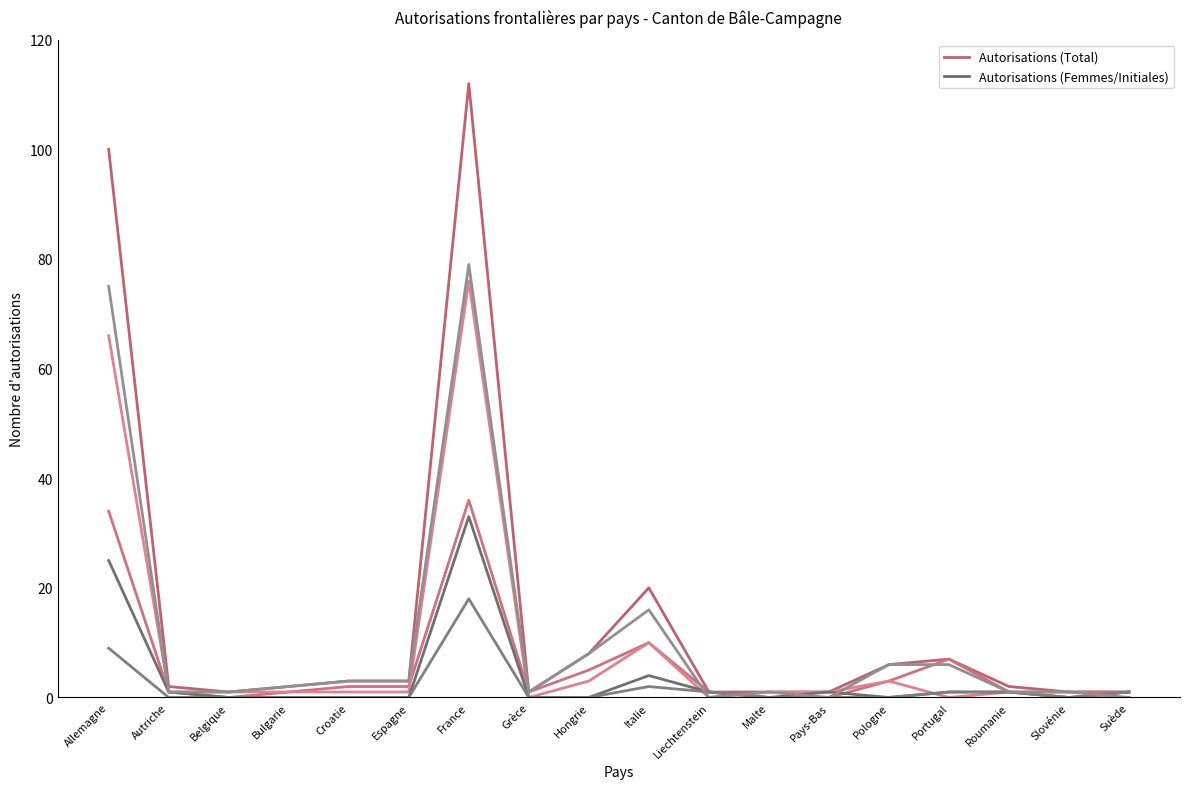

At which category is the sum across all series the highest?

France